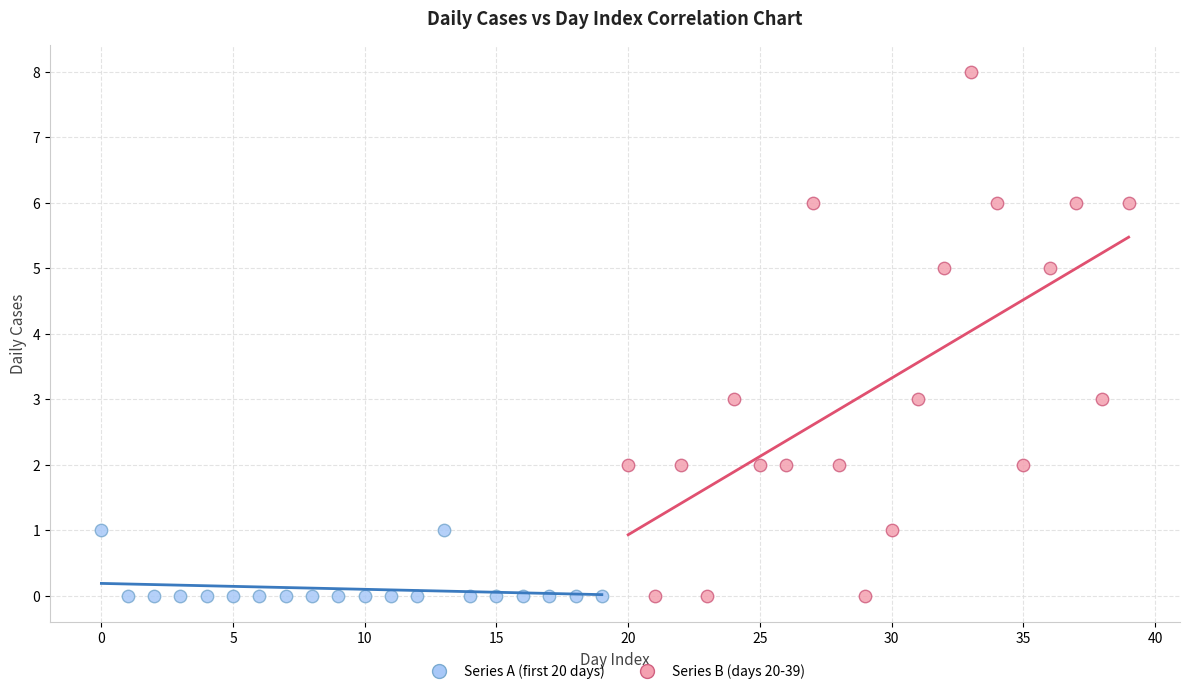

Which series contains the highest Y value?

Series B (days 20-39)